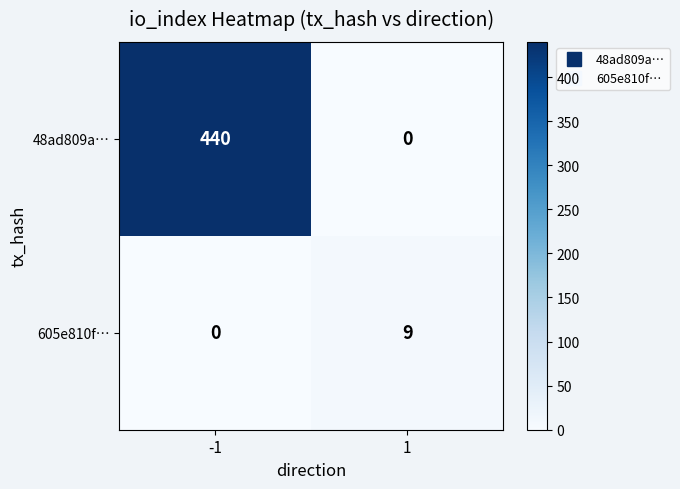

What is the spread (max minus min) of values at -1?

440